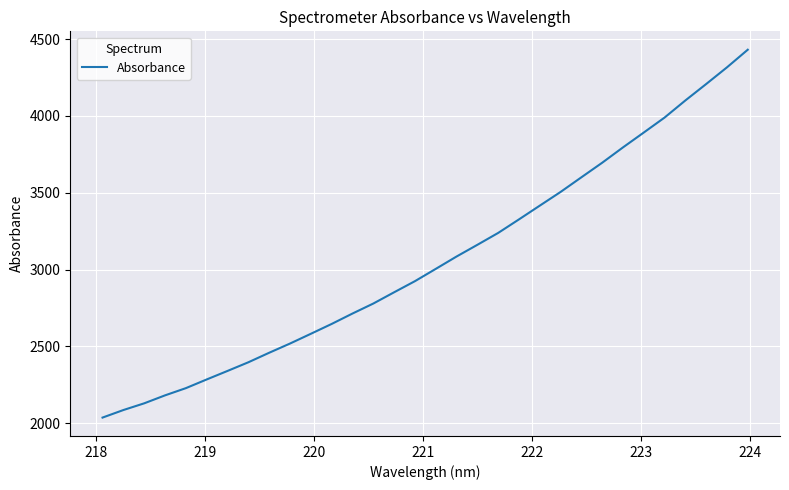

What is the greatest value displayed?

4430.7